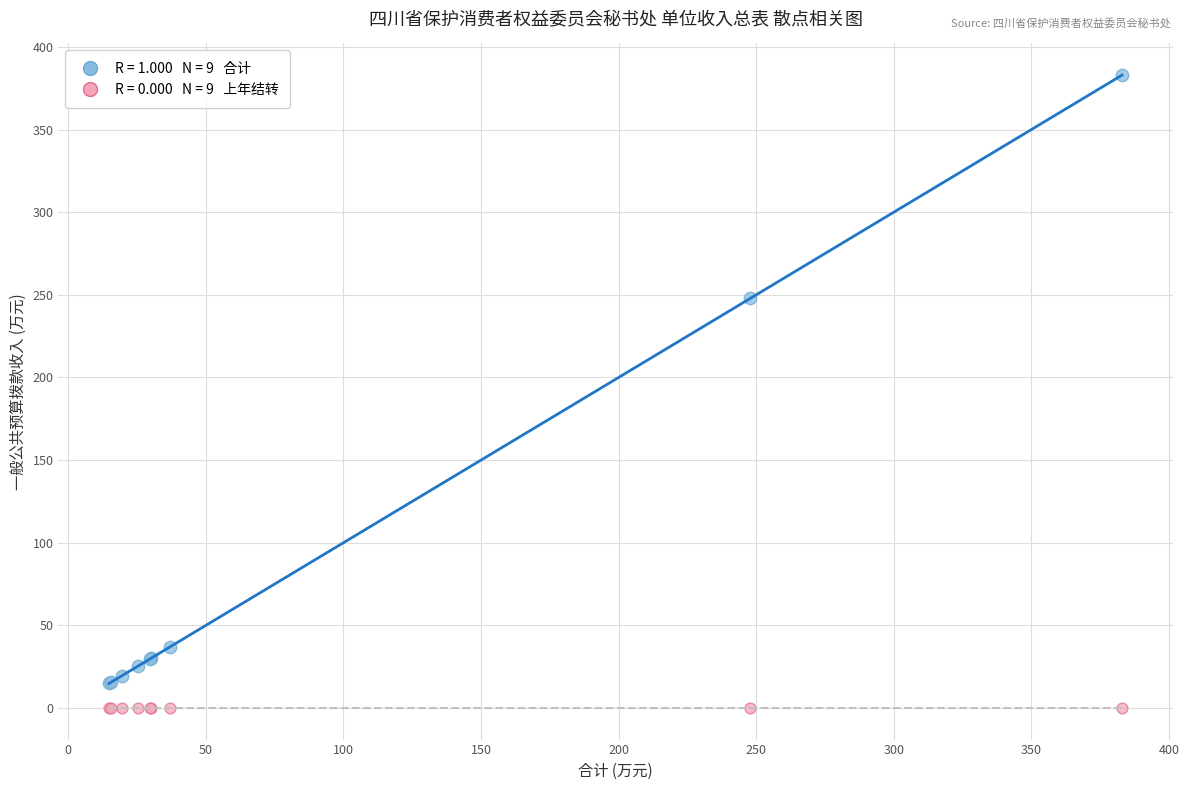

Across all series, what Y value is closest to 191?

247.9